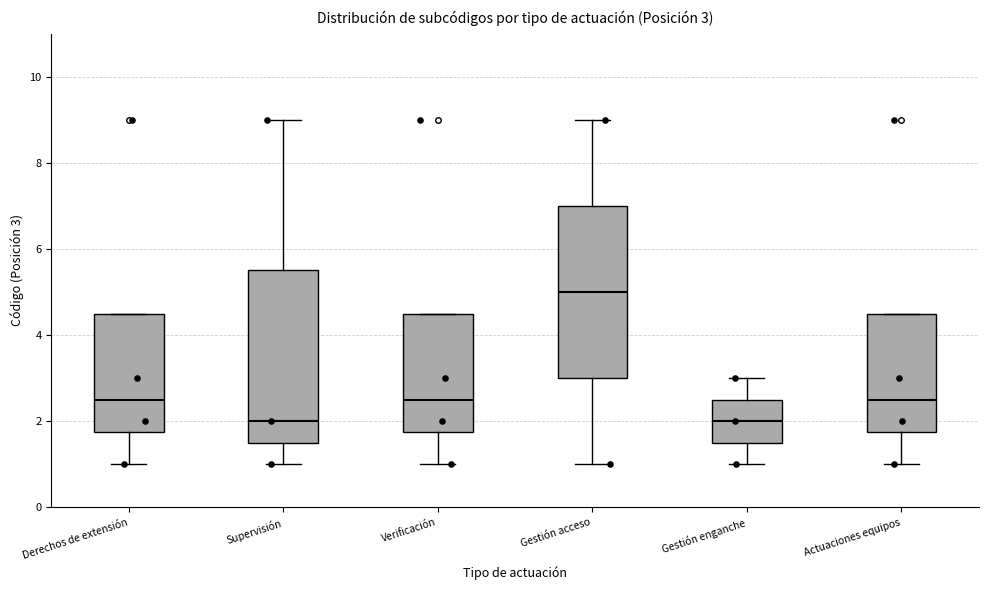

Which box has the highest median line?

Gestión acceso